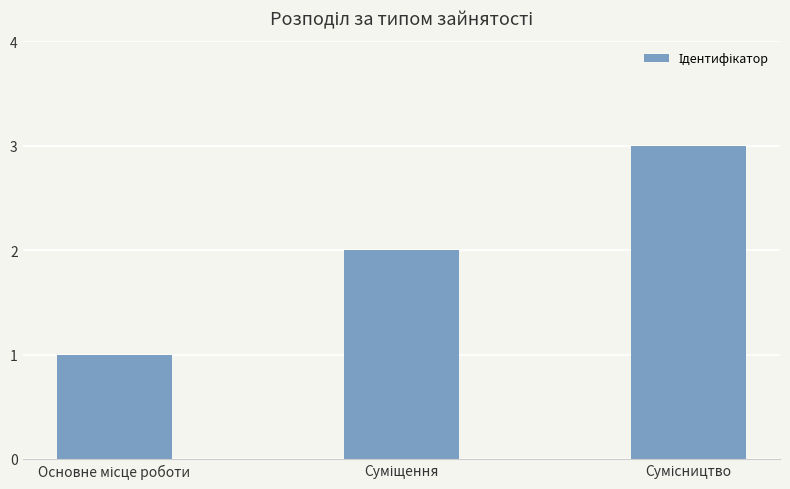

How many values are below 2?

1